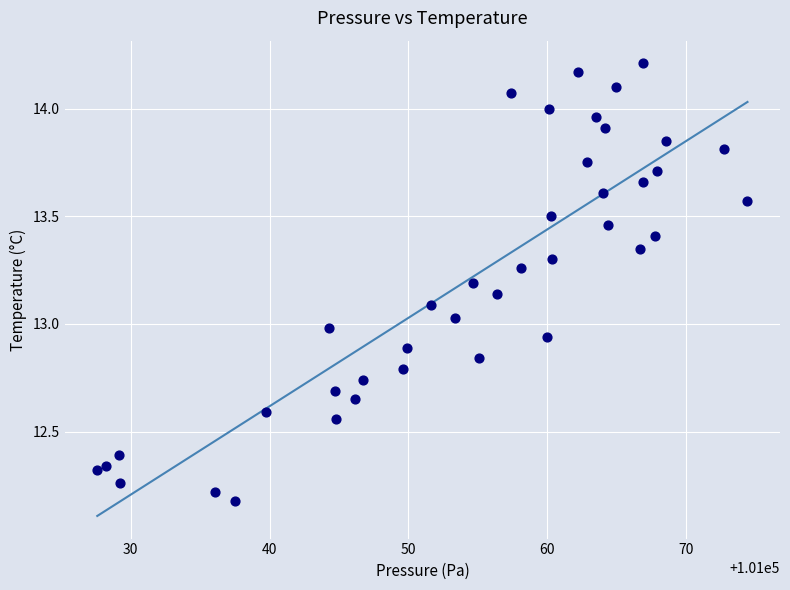

What is the range of Y values (max minus min)?

2.0